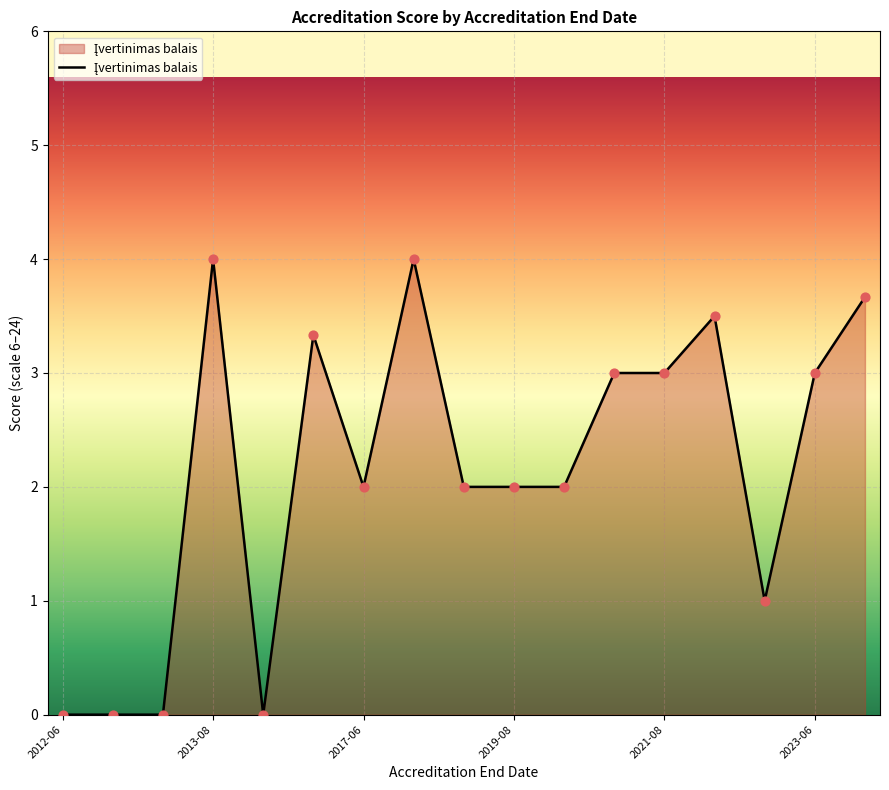

What is the maximum value shown in the chart?

4.0